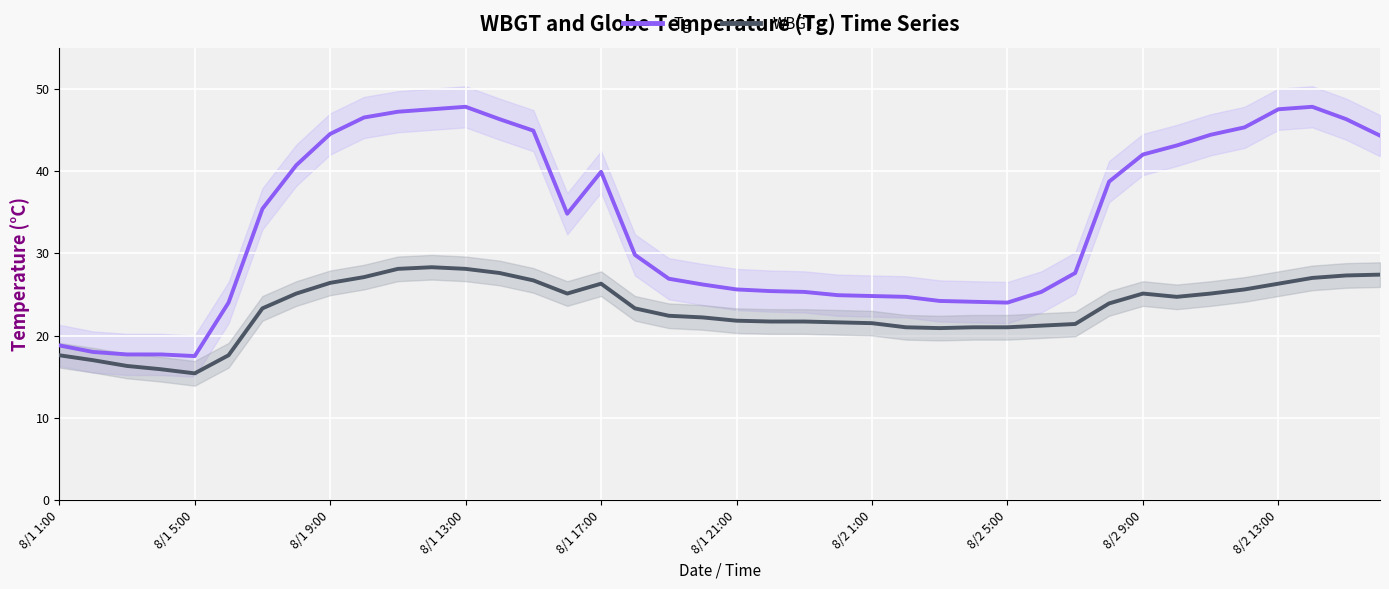

Is it true that Tg equals 17.5 at 8/2 13:00?

False